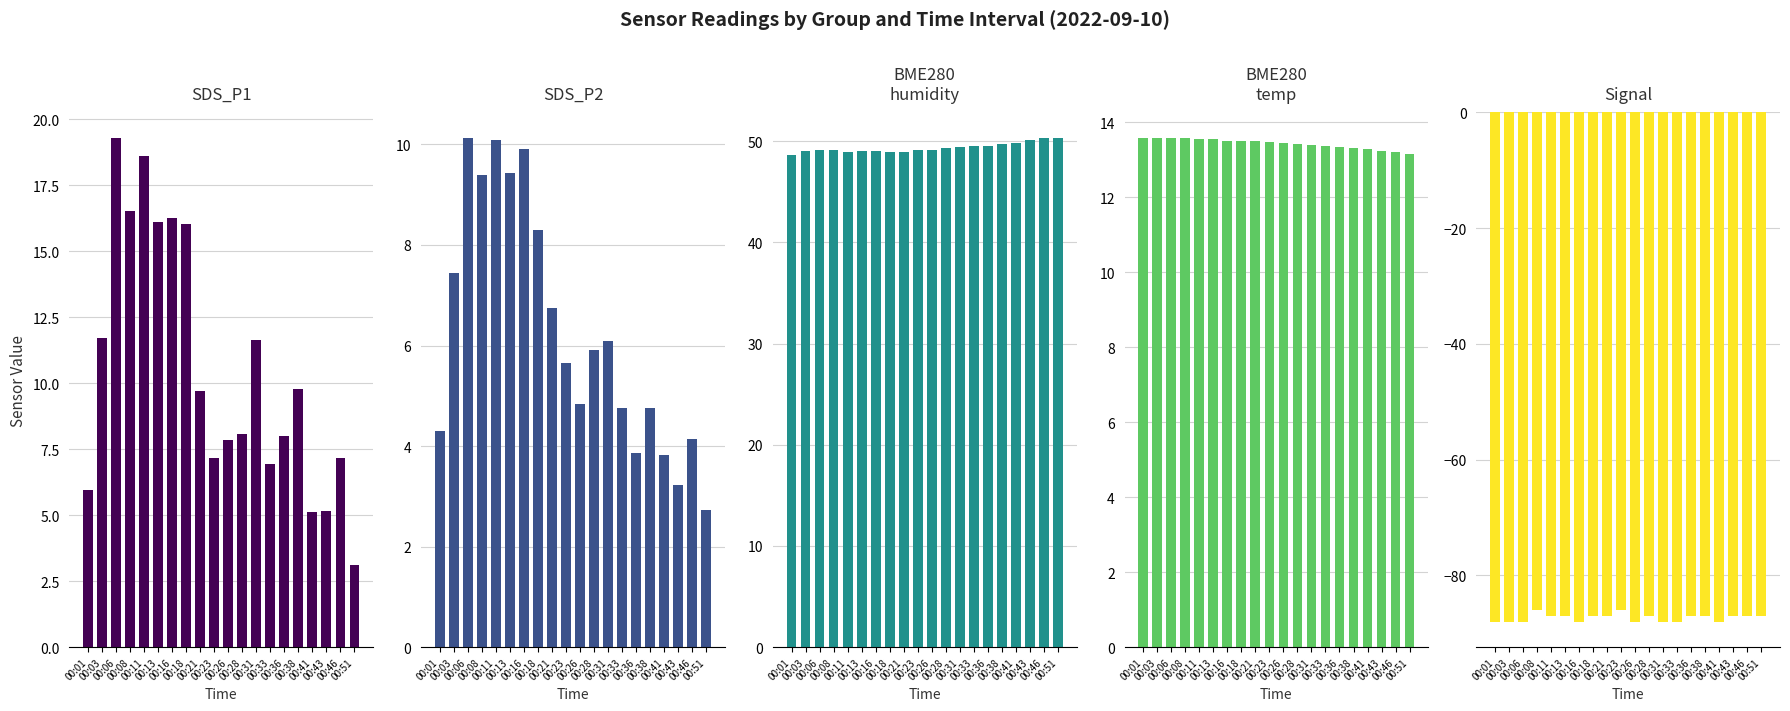

Rank the categories by SDS_P2 value from lowest to highest.

00:51, 00:43, 00:41, 00:36, 00:46, 00:01, 00:33, 00:38, 00:26, 00:23, 00:28, 00:31, 00:21, 00:03, 00:18, 00:08, 00:13, 00:16, 00:11, 00:06